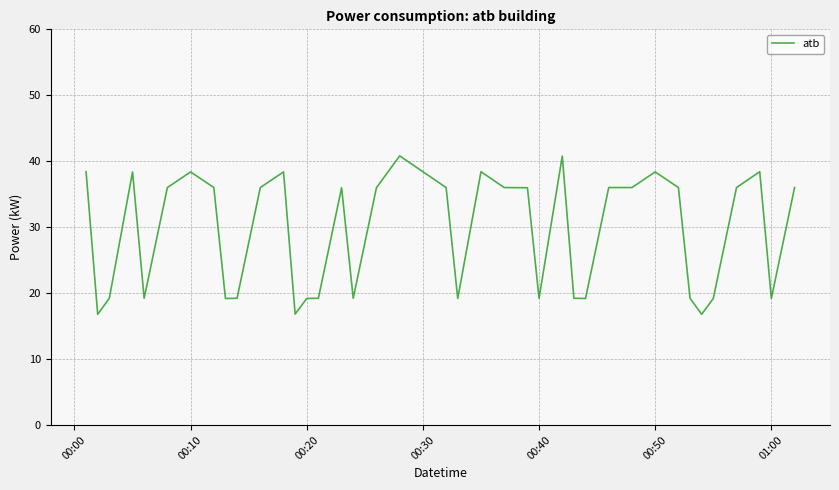

What is the difference between the maximum and minimum values?

24.0